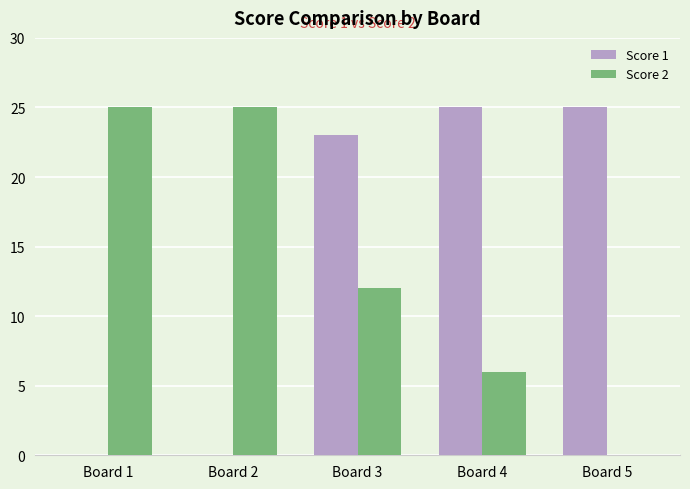

What is the sum of the Score 2 values at Board 2 and Board 1?

50